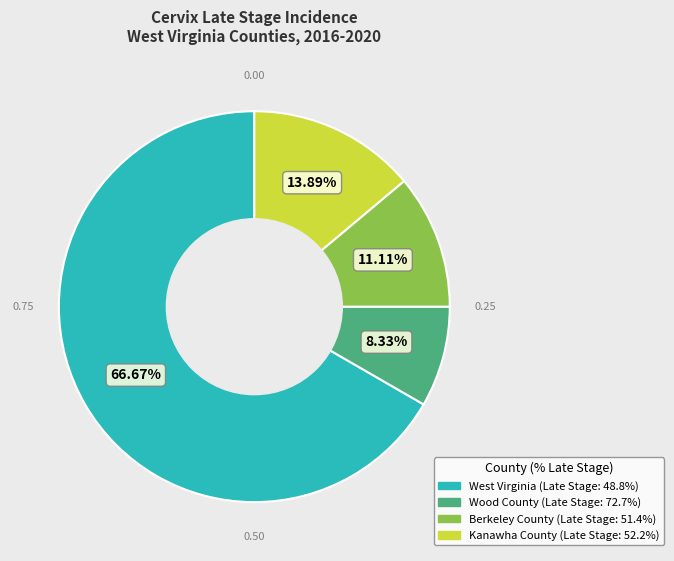

Approximately how many times larger is the value at West Virginia compared to Berkeley County?

6.0